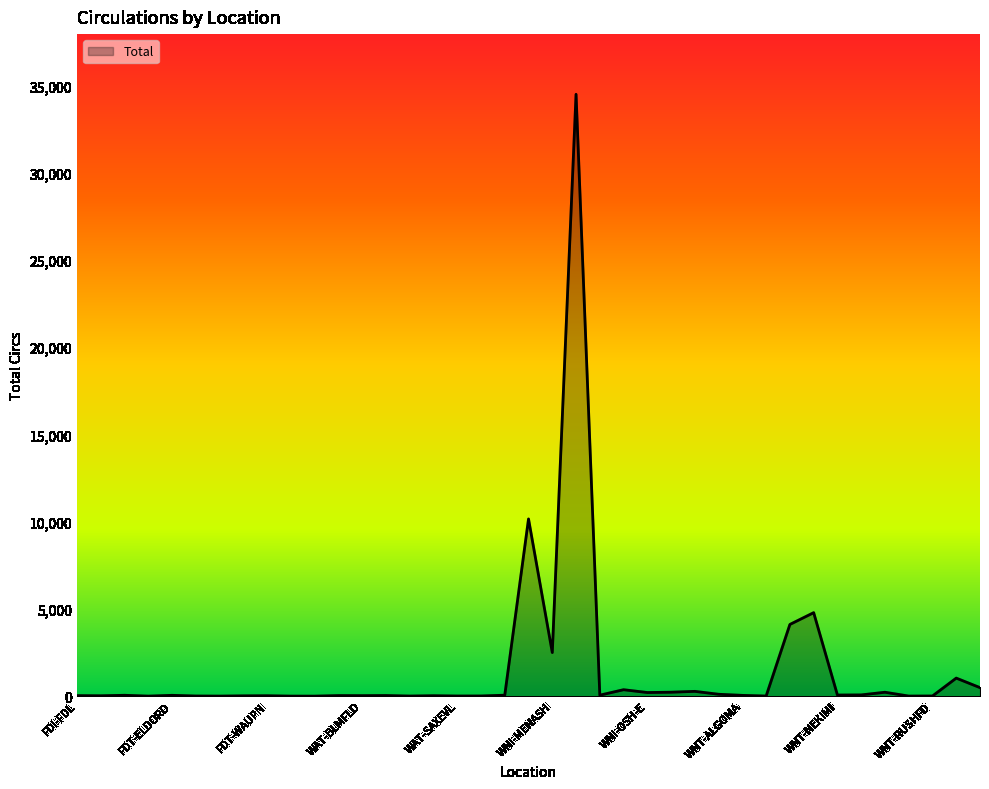

What is the difference between the maximum and minimum values?

34485